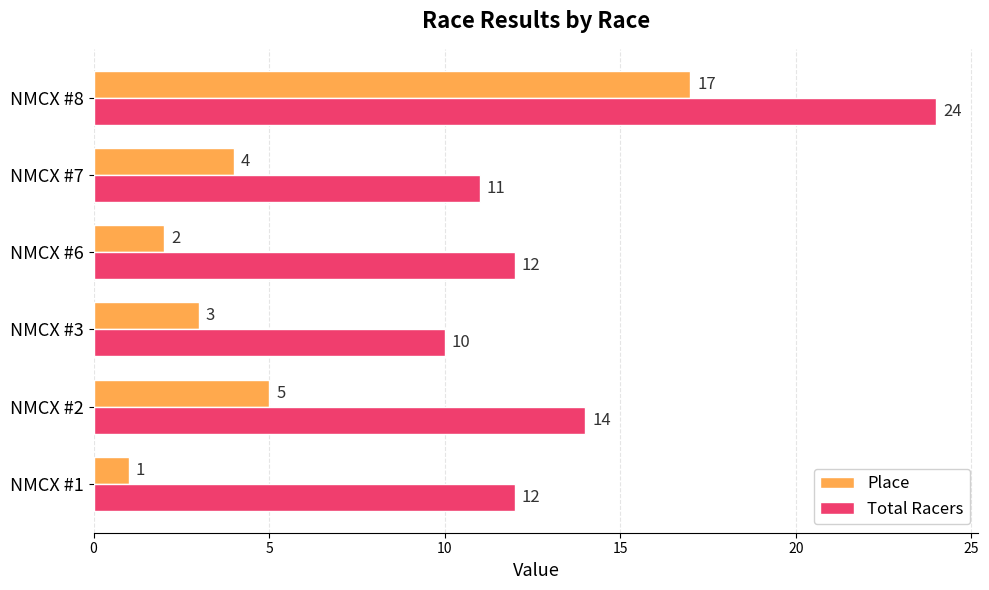

How many data points in Place are less than 4?

3